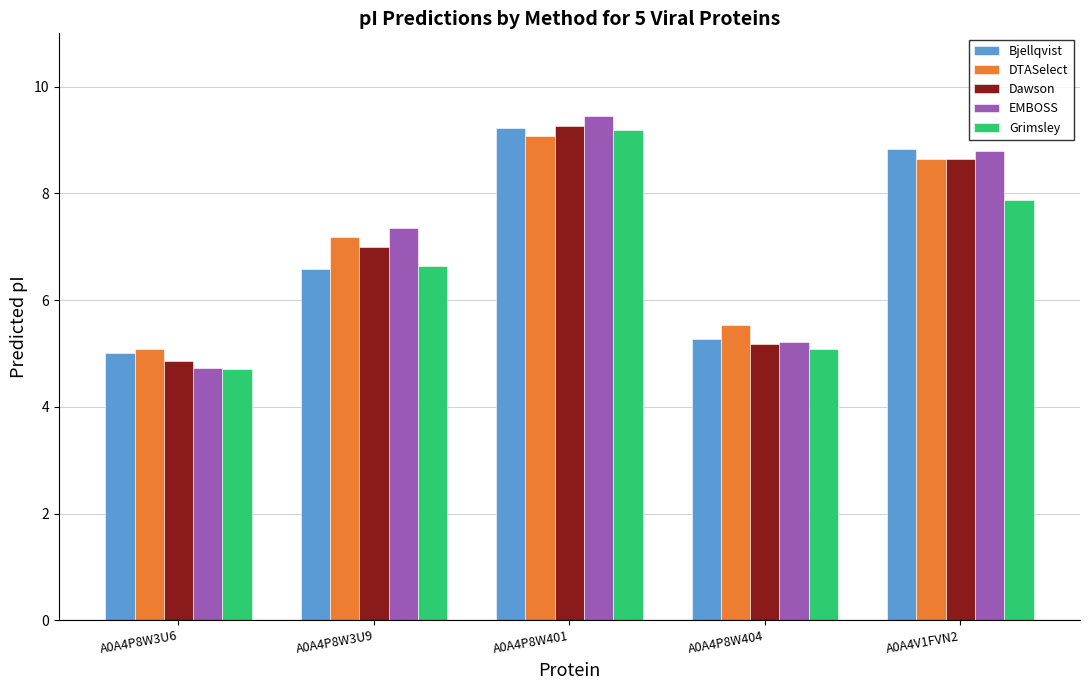

What position from the left is A0A4P8W3U9?

2